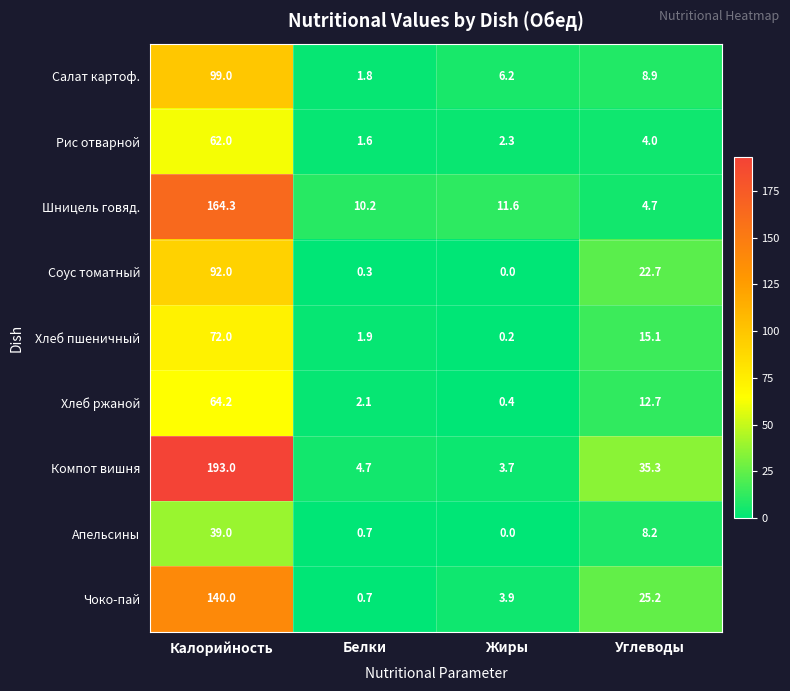

Which series changed the most between Калорийность and Белки?

Компот вишня